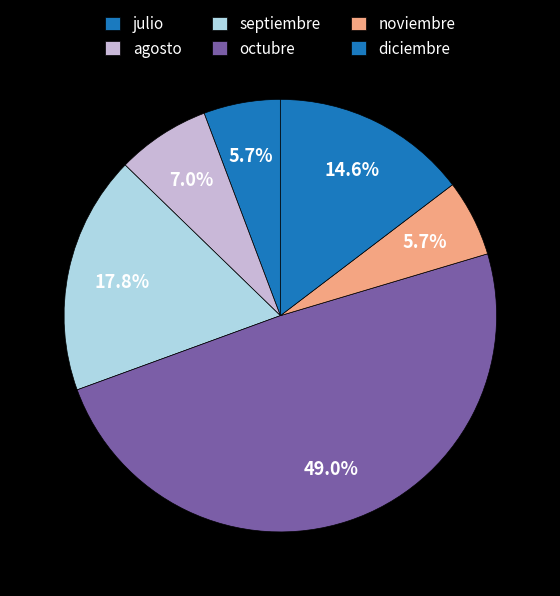

Is it true that julio is 19% of the pie?

False